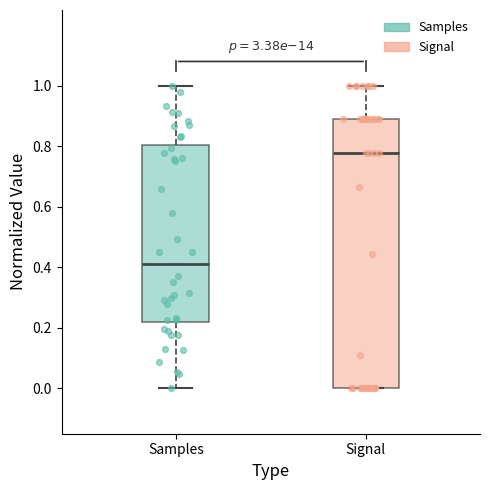

Which box is the tallest, from its lower edge to its upper edge?

Signal